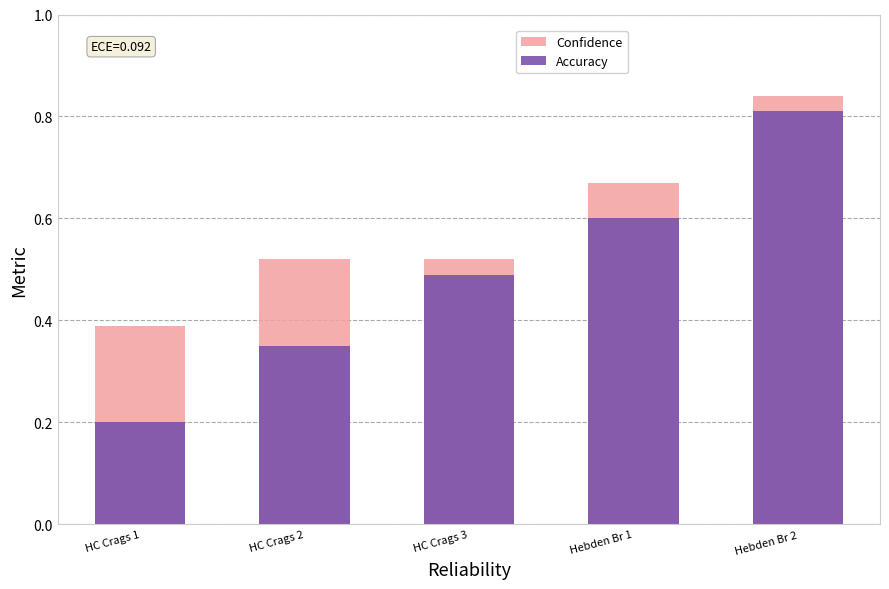

Where is Accuracy nearest to the value 0?

HC Crags 1